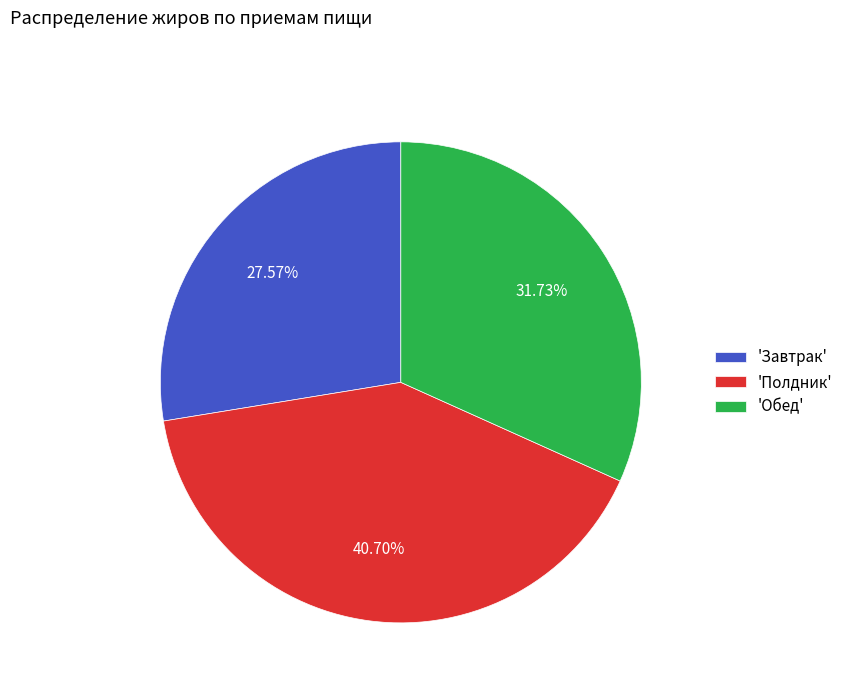

Which has a higher value, 'Завтрак' or 'Полдник'?

'Полдник'